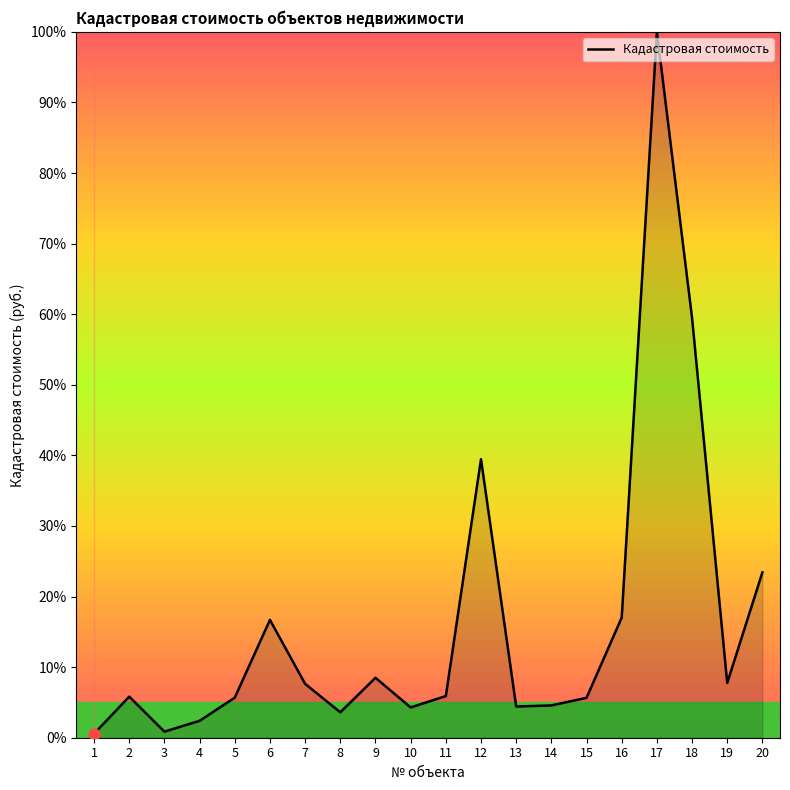

Between 11 and 8, which is larger?

11